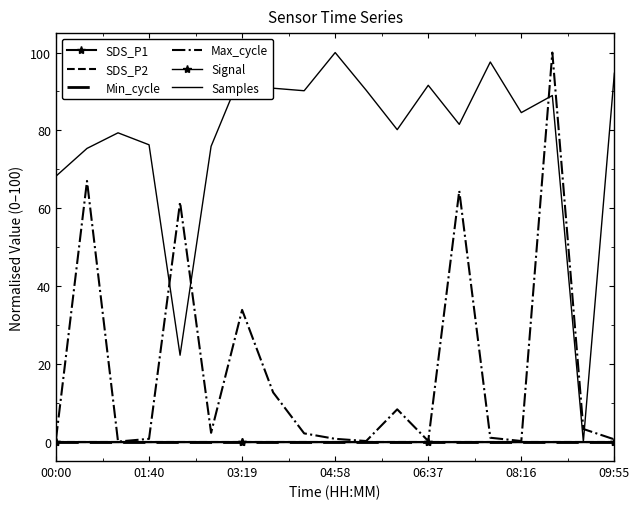

True or false: SDS_P1 has more than 2 interior local peaks.

False